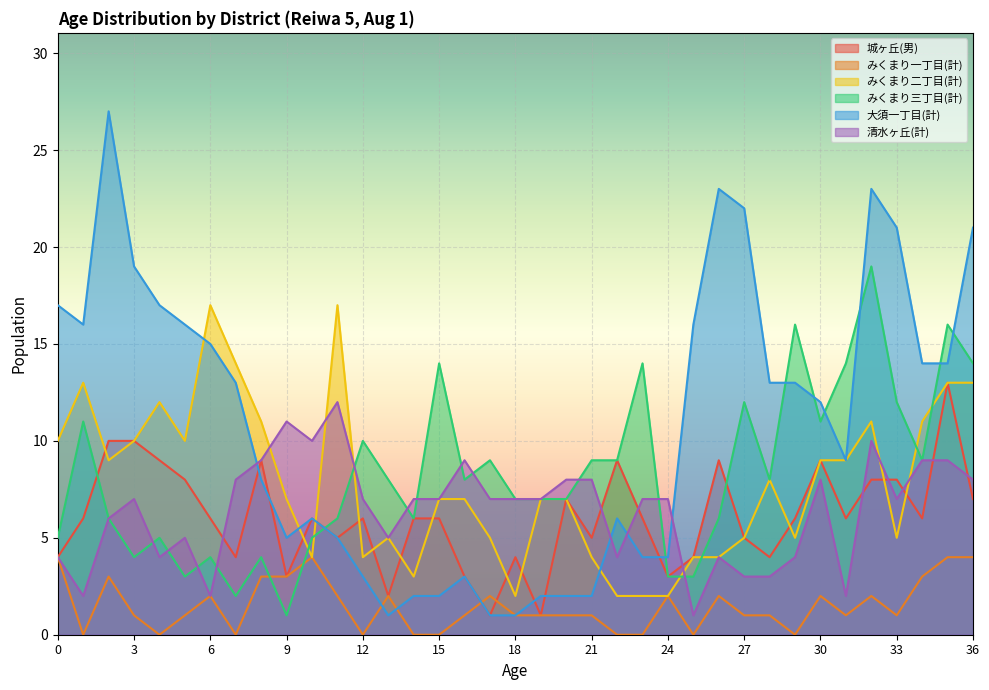

What are all the series names shown in the legend?

城ヶ丘(男), みくまり一丁目(計), みくまり二丁目(計), みくまり三丁目(計), 大須一丁目(計), 清水ヶ丘(計)